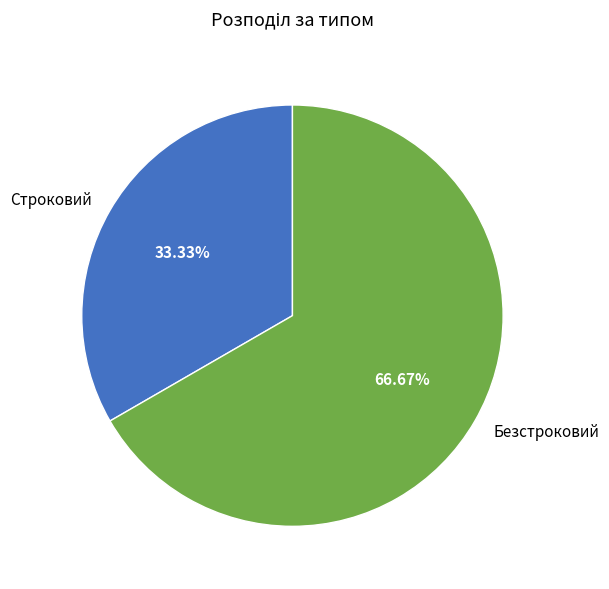

To the nearest percent, what percentage of the pie is Строковий?

33%